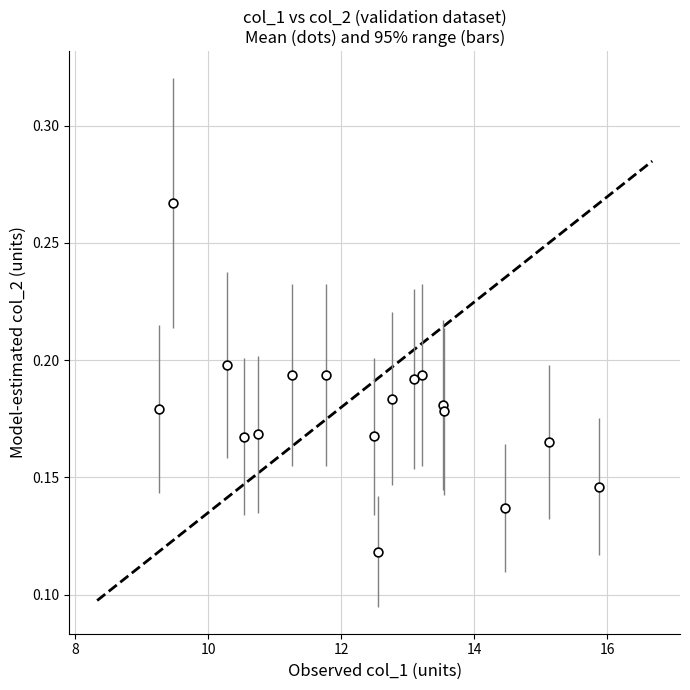

What is the range of X values (max minus min)?

6.6